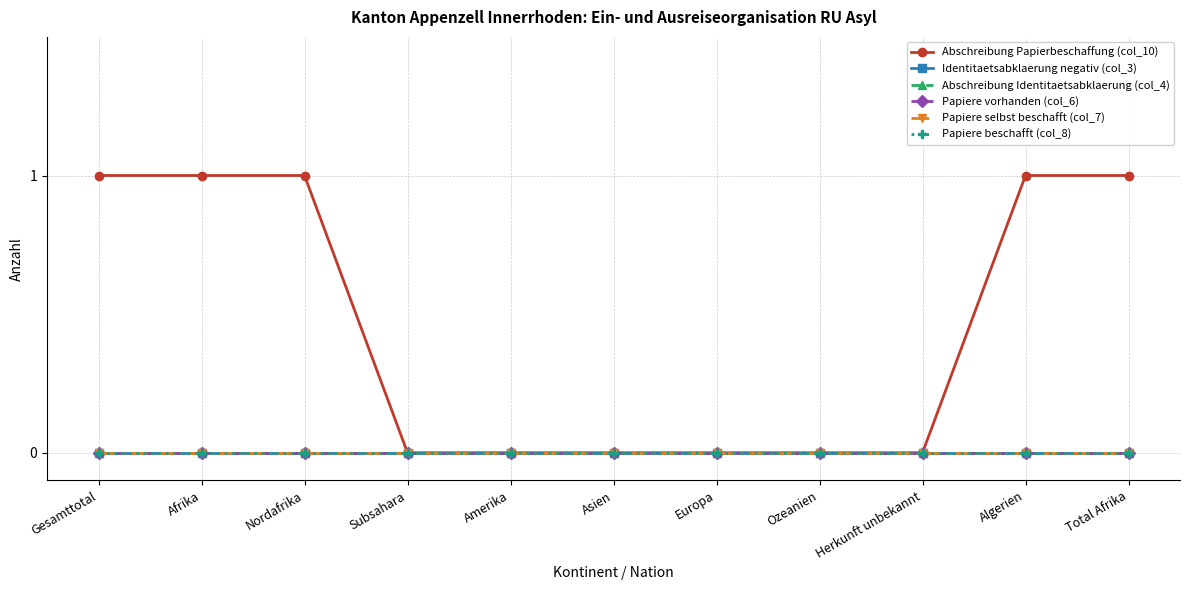

True or false: Abschreibung Identitaetsabklaerung (col_4) and Identitaetsabklaerung negativ (col_3) cross at least once.

False